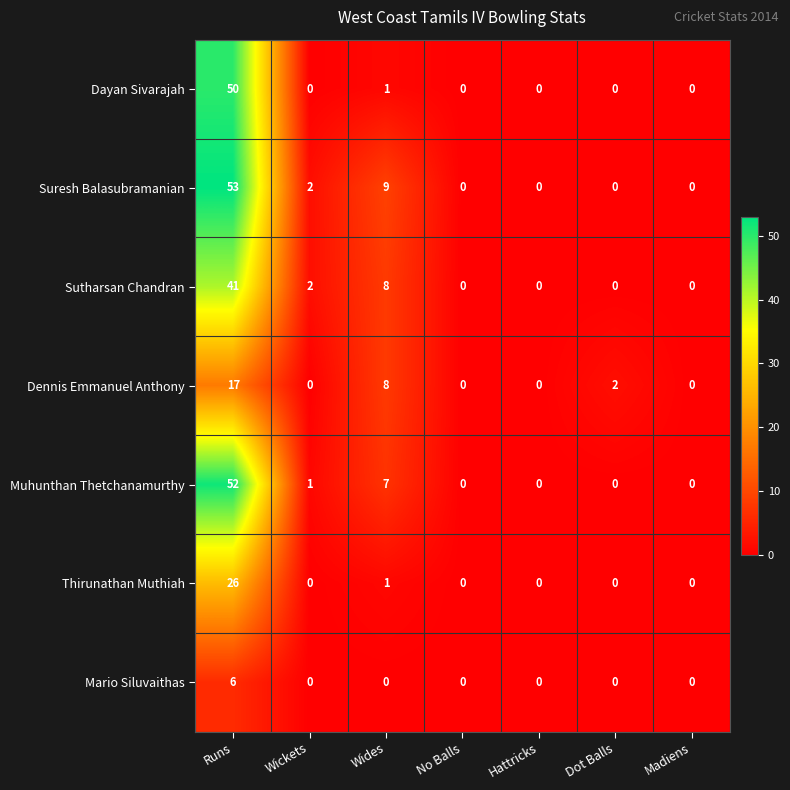

Count the number of categories in the chart.

7